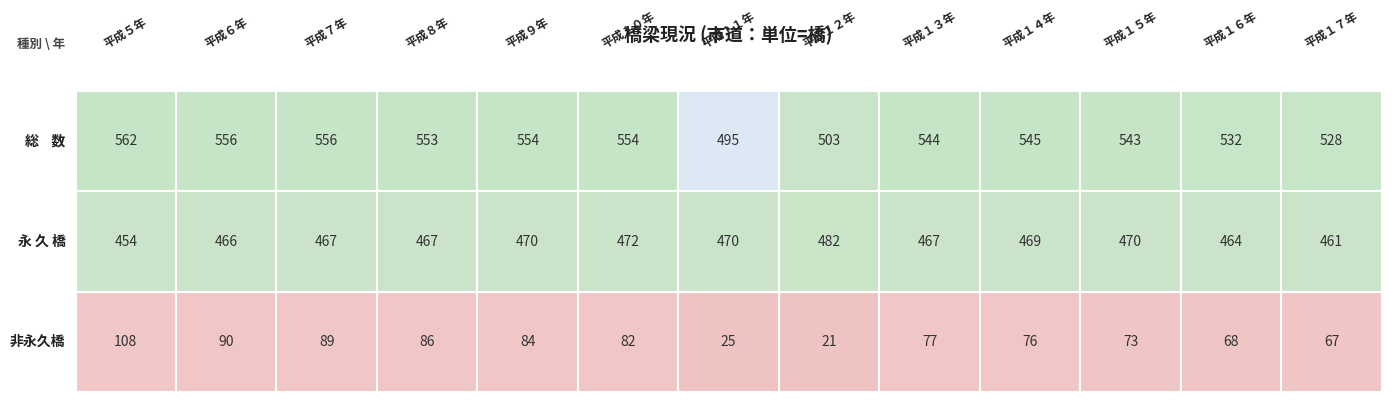

The value of 総    数 at 8 is 544. True or false?

True